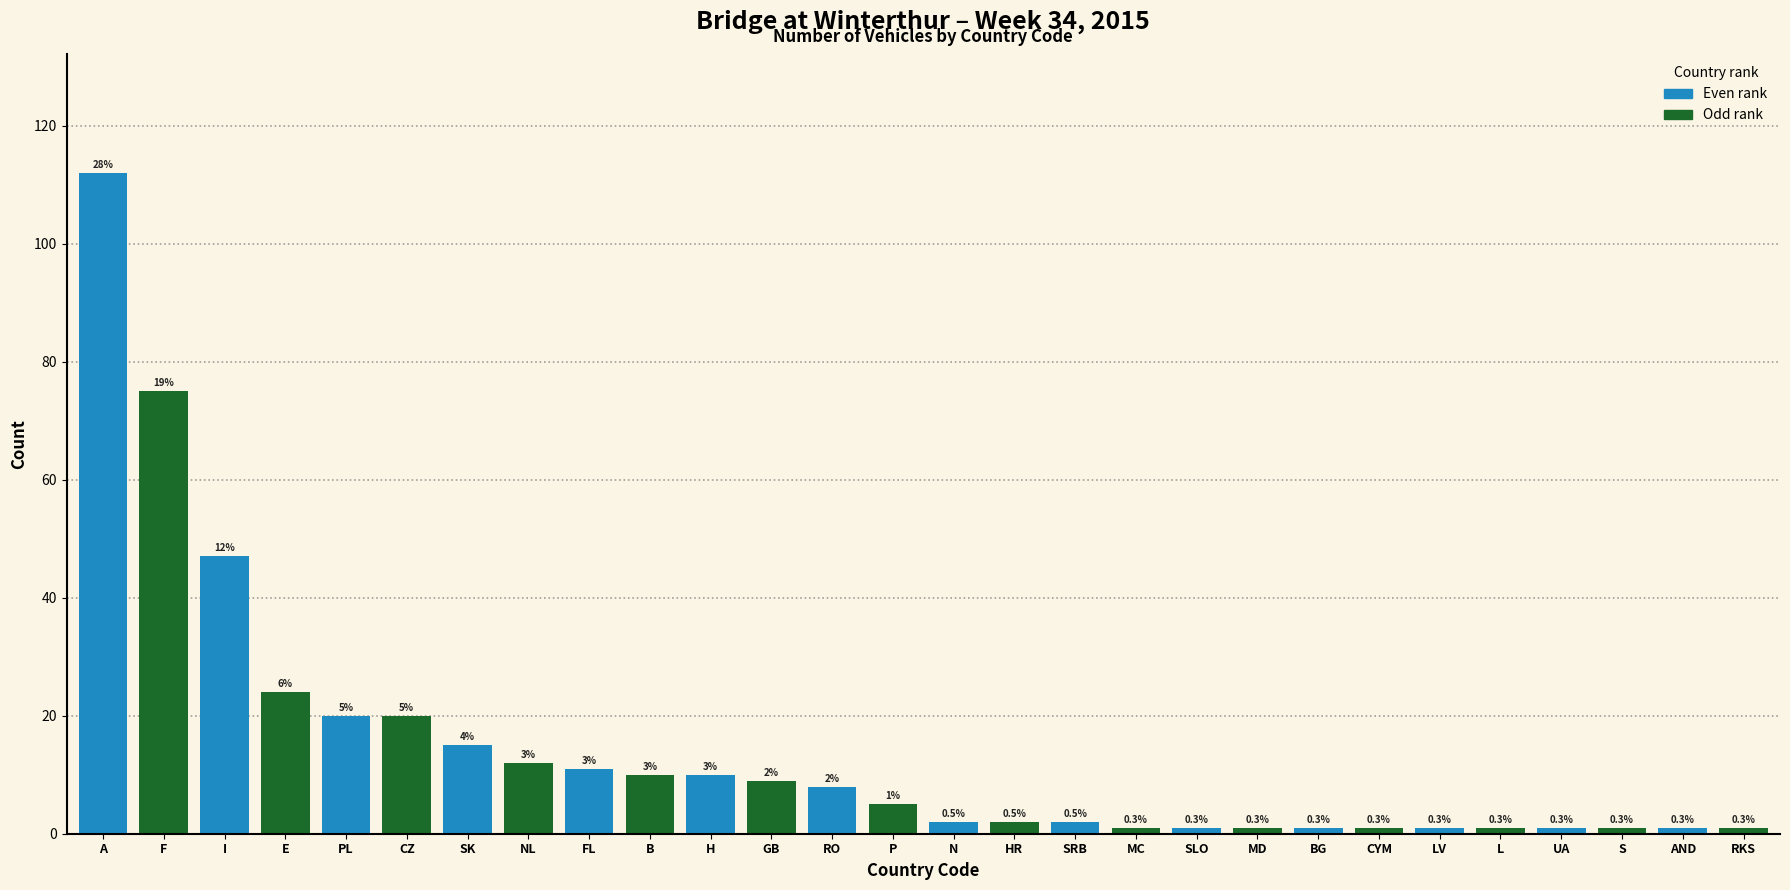

What is the label of the 11th bar from the left?

H